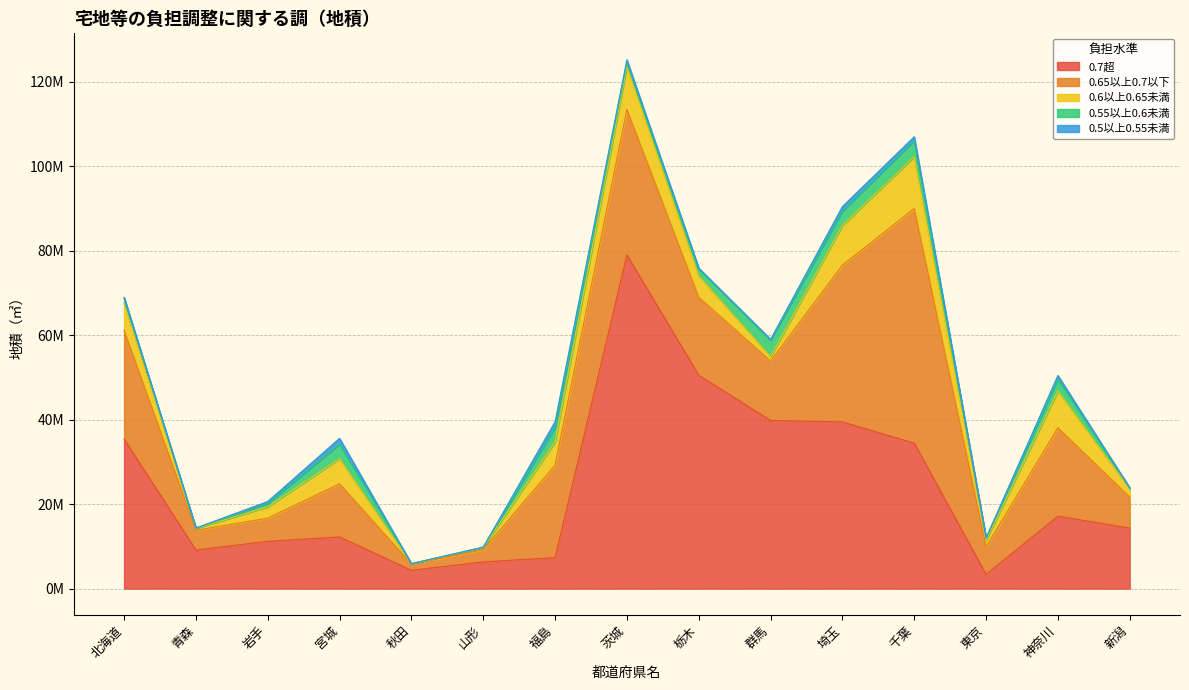

What is the minimum value for 0.55以上0.6未満?

35231